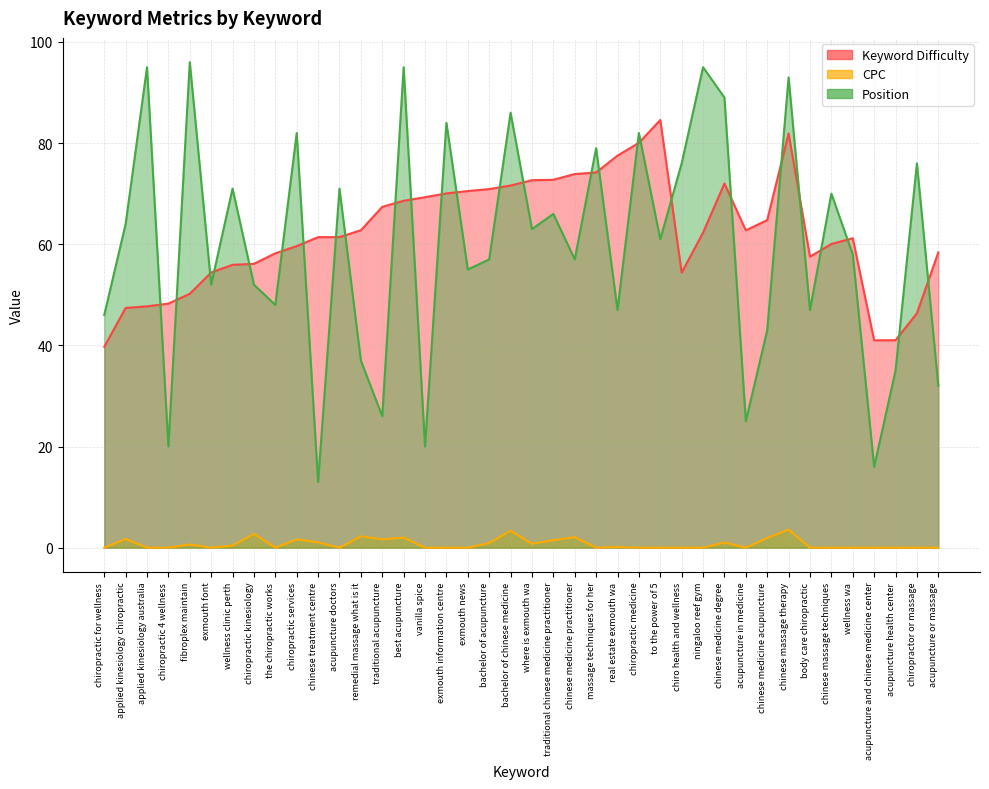

Between chiropractic 4 wellness and chinese massage therapy, which is larger?

chinese massage therapy